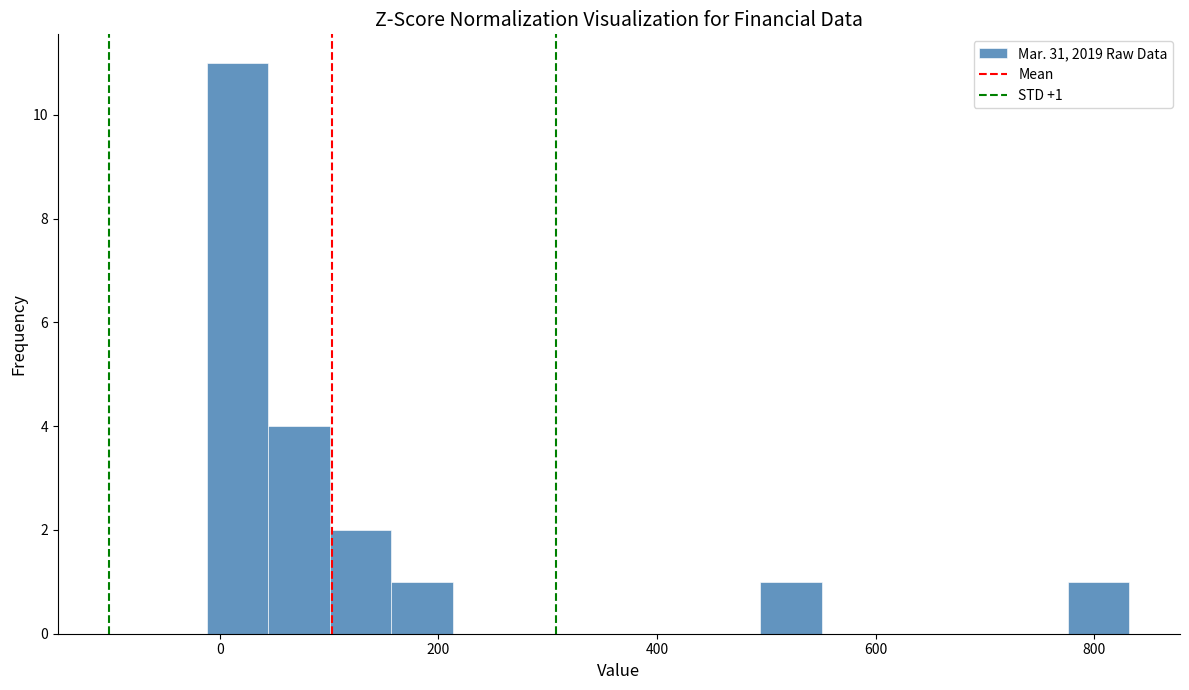

Read against the x-axis, roughly where is the centre of the tallest bar?

20